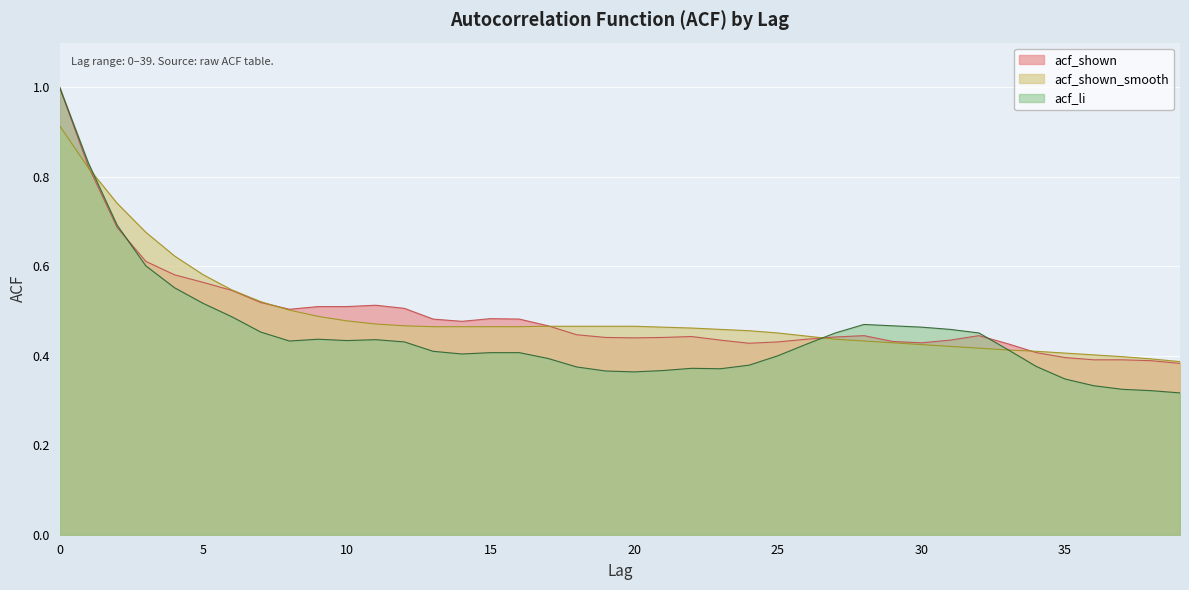

Which series has the widest spread of values?

acf_li